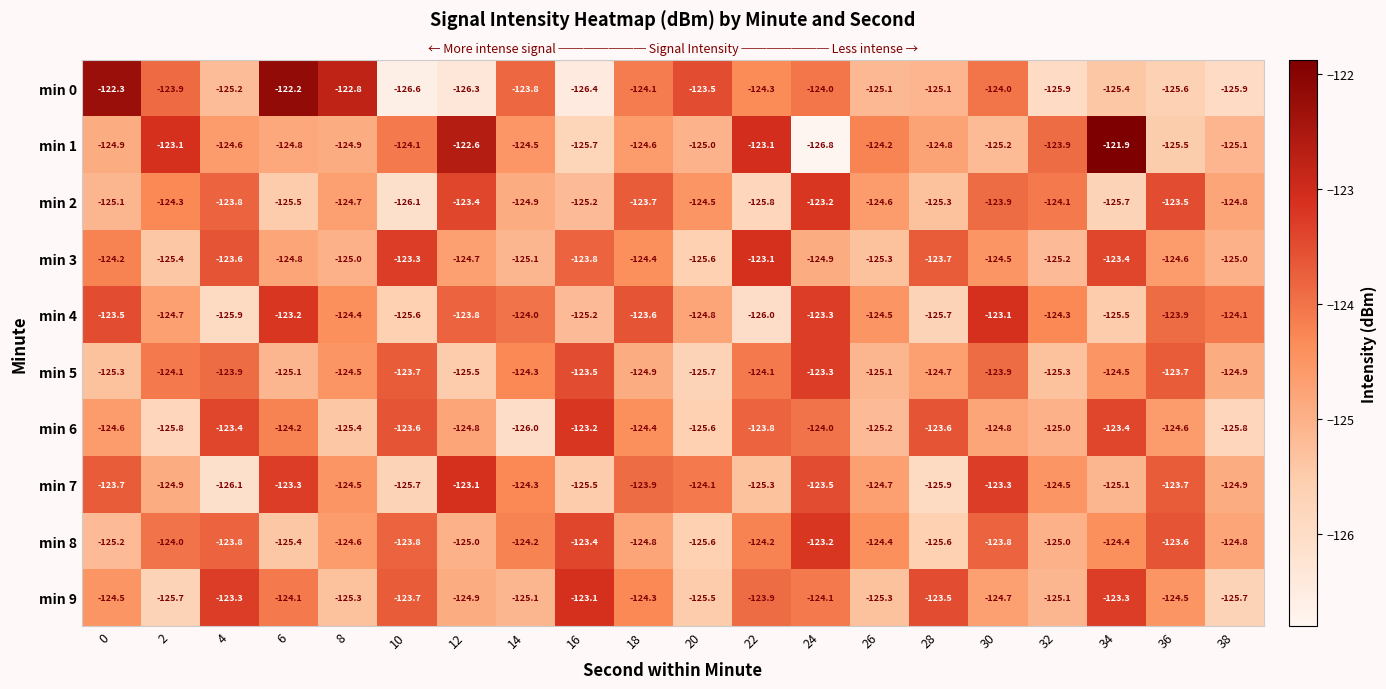

At how many categories does at least one series exceed -124?

18